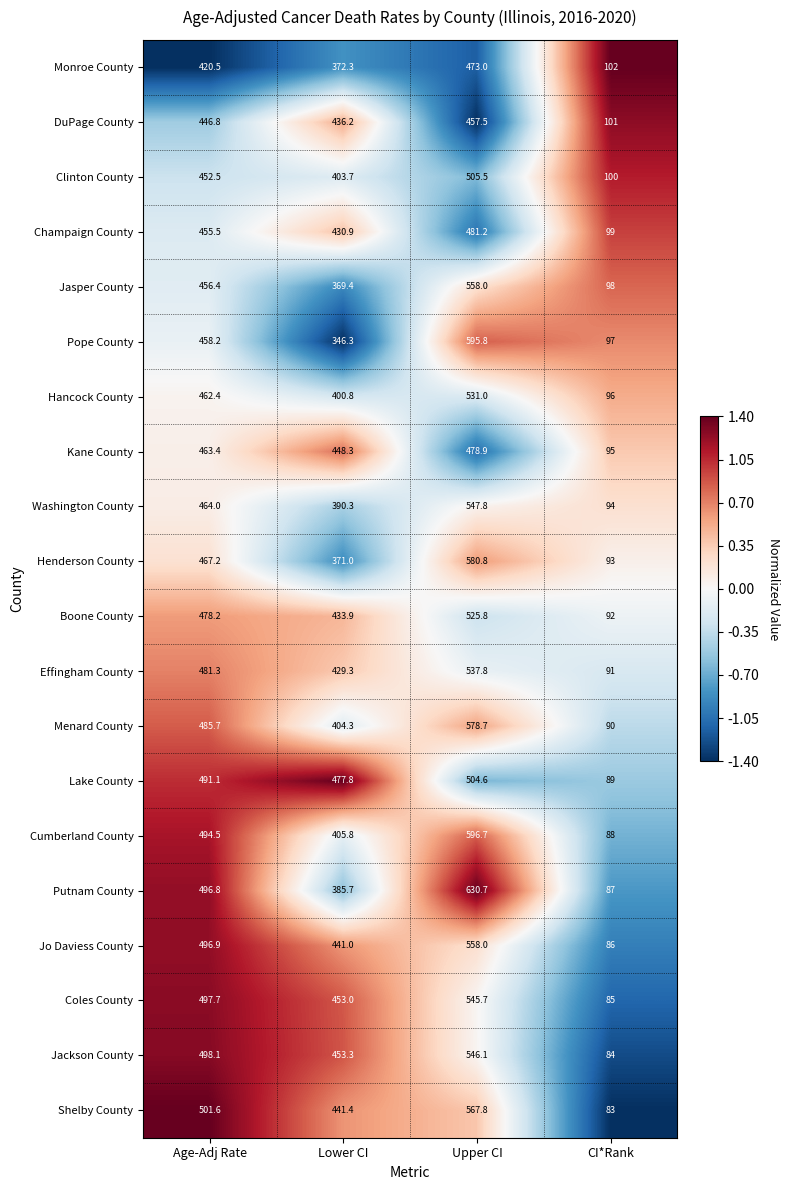

Rank the series at Age-Adj Rate from highest to lowest value.

Shelby County, Jackson County, Coles County, Jo Daviess County, Putnam County, Cumberland County, Lake County, Menard County, Effingham County, Boone County, Henderson County, Washington County, Kane County, Hancock County, Pope County, Jasper County, Champaign County, Clinton County, DuPage County, Monroe County